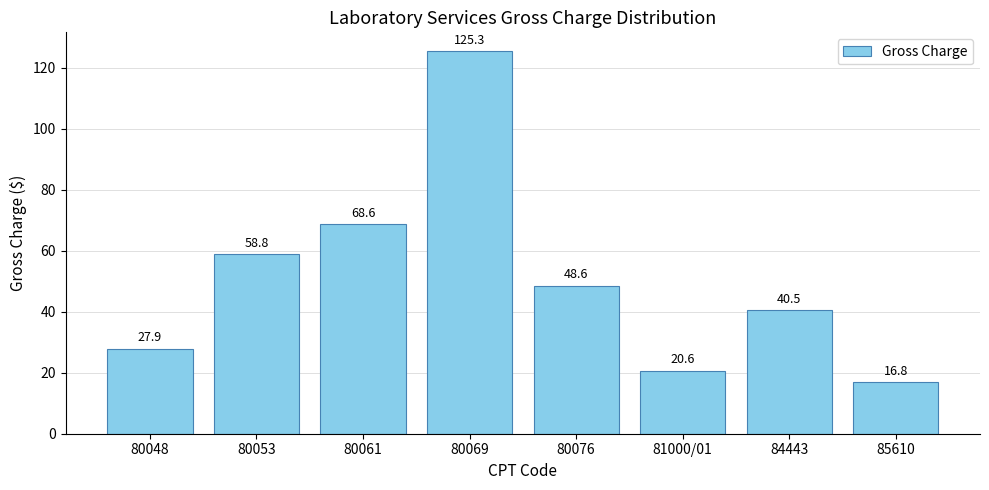

Which label corresponds to the largest value in the chart?

80069